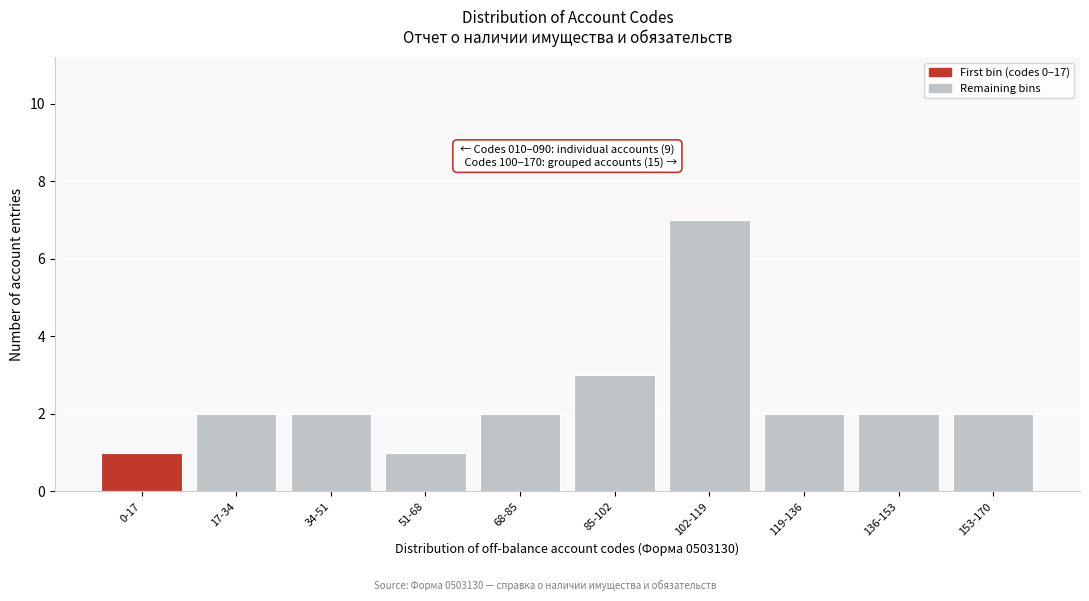

Reading left to right, extract all data points from this chart.

1	2	2	1	2	3	7	2	2	2